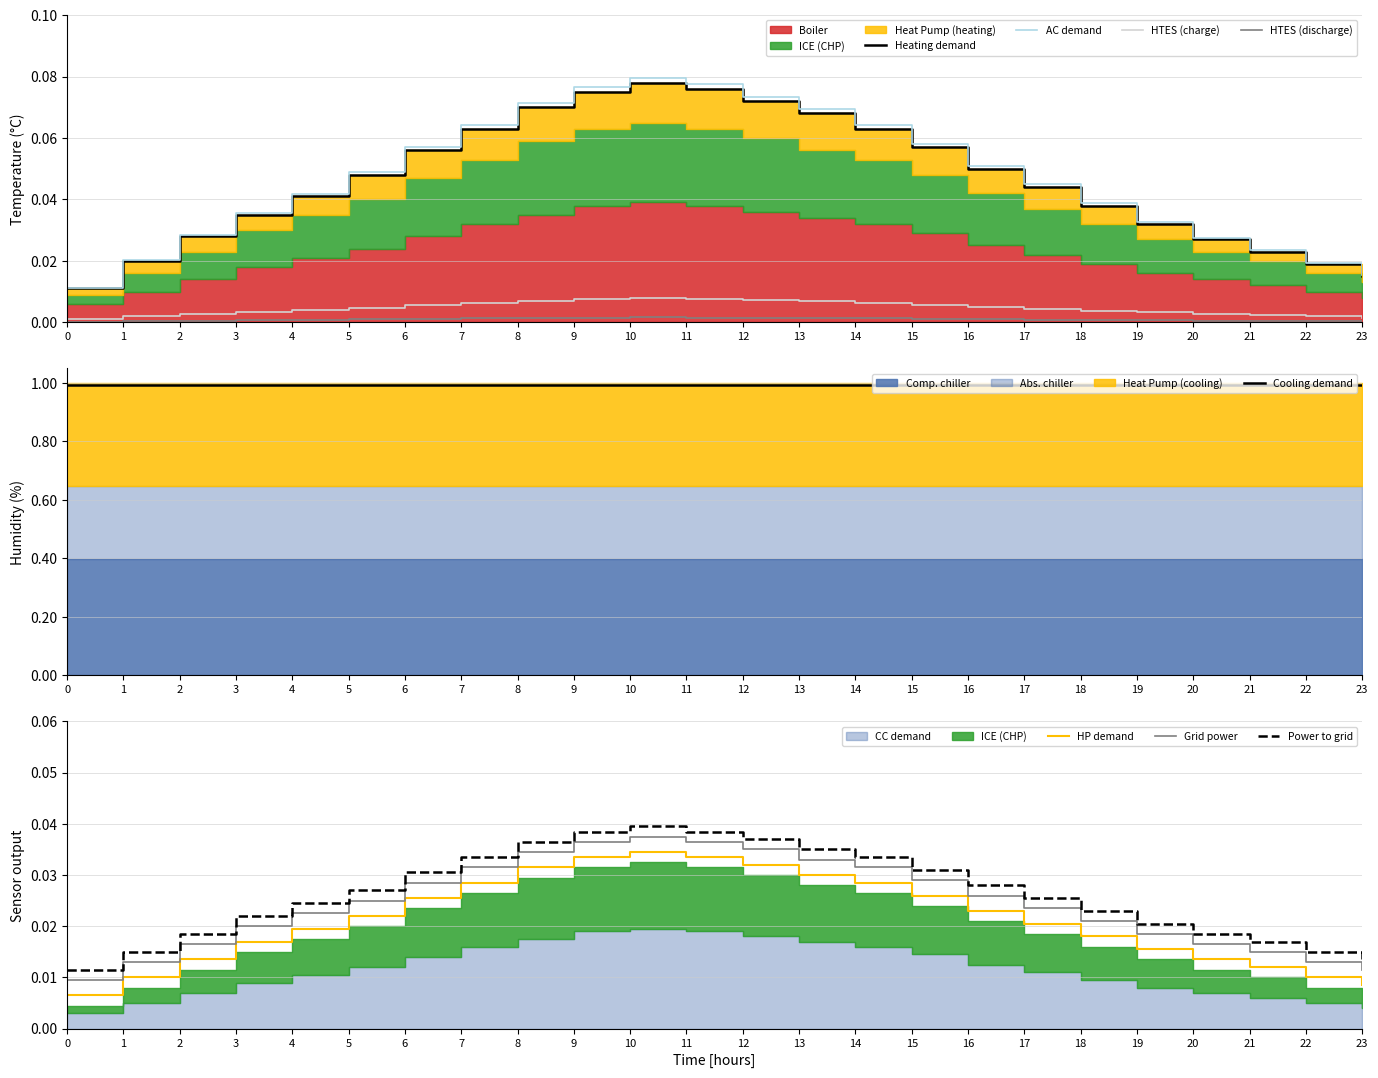

True or false: AC demand and HTES (charge) cross at least once.

False